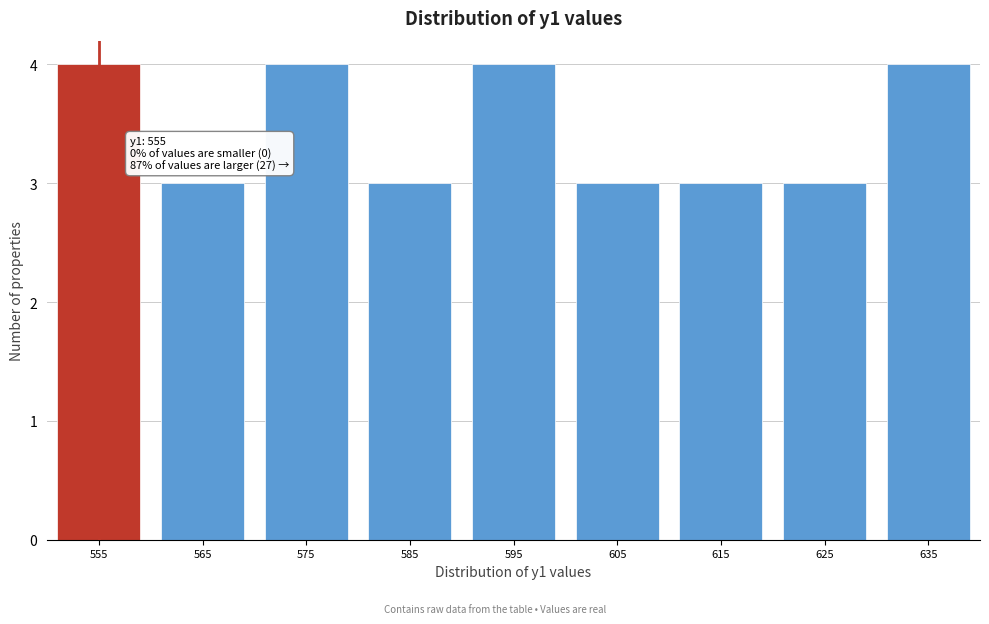

Reading right to left, extract all data points from this chart.

635=4	625=3	615=3	605=3	595=4	585=3	575=4	565=3	555=4